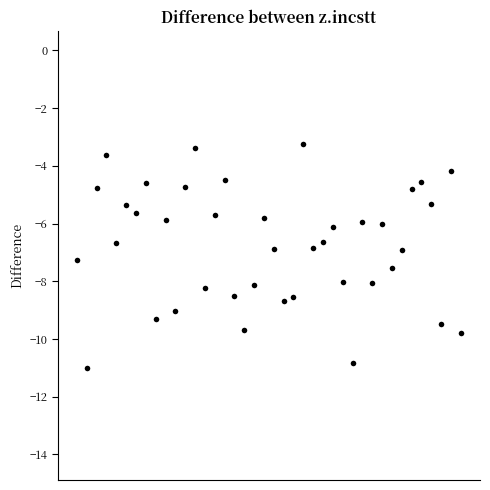

What is the range of Y values (max minus min)?

7.8